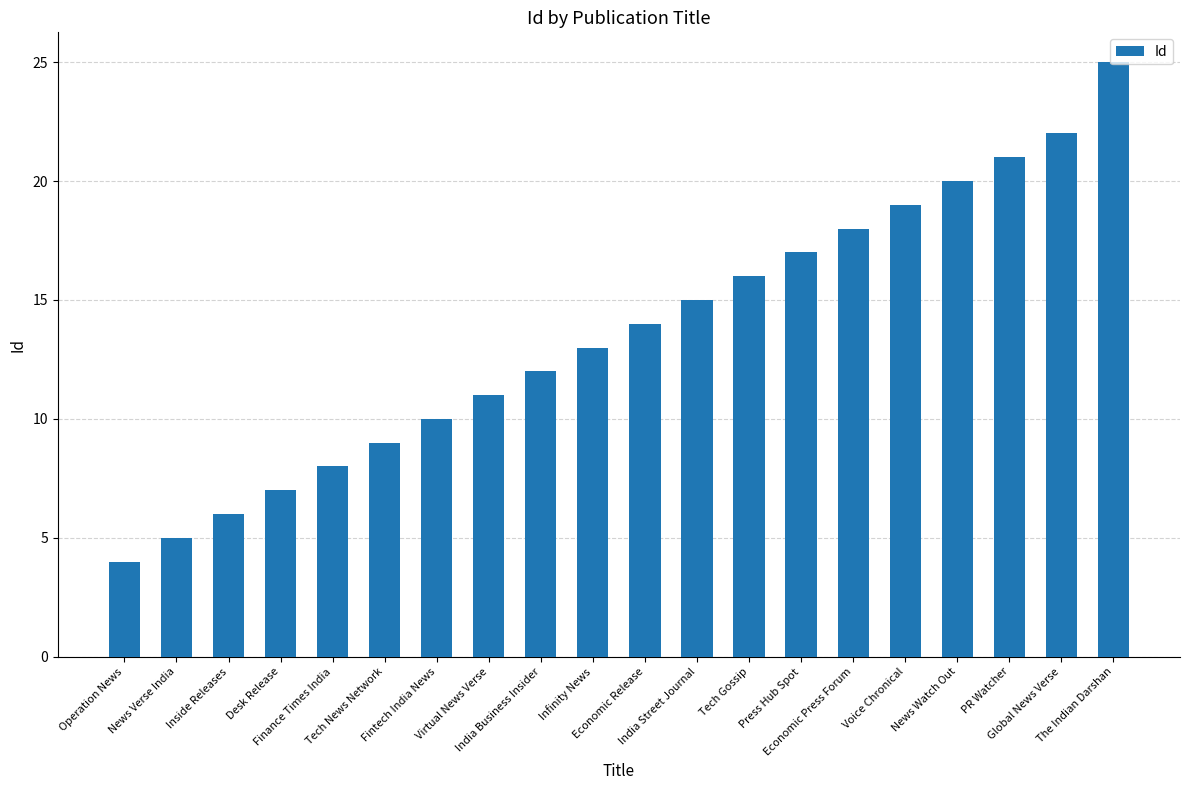

Which category has the lowest value across all series?

Operation News